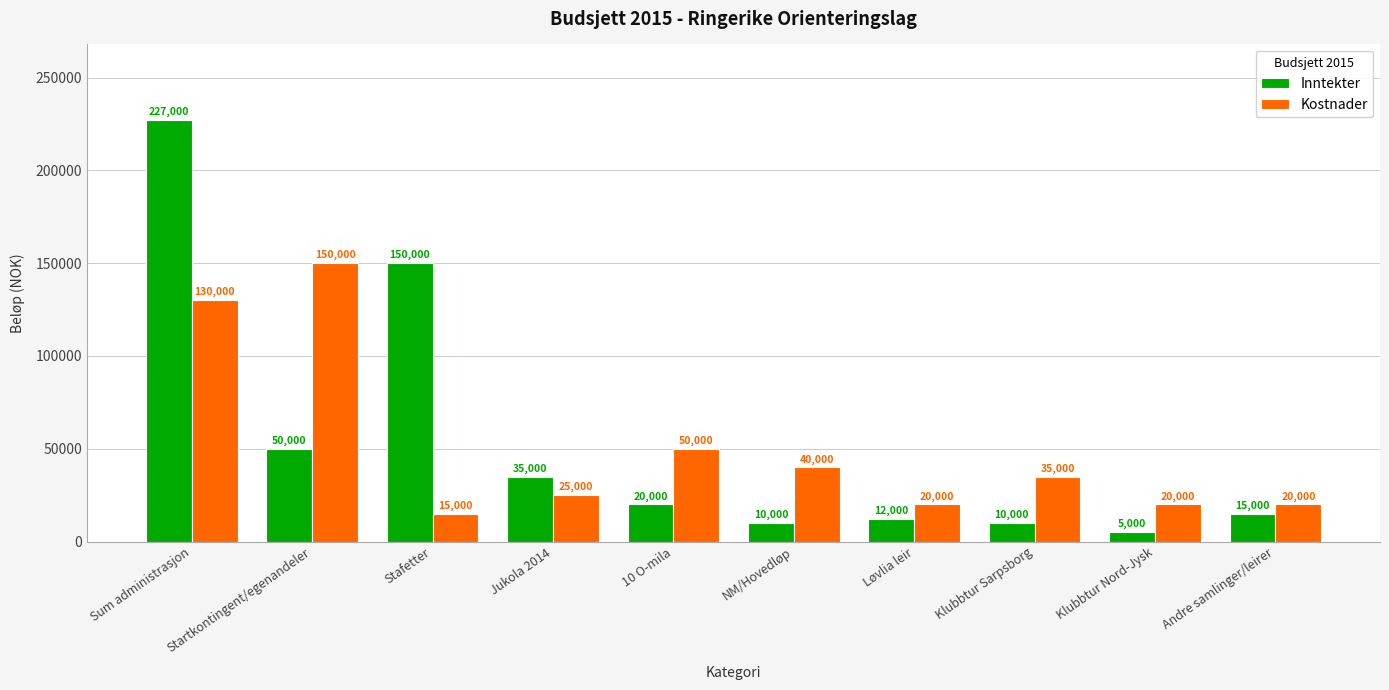

What is the difference between the Inntekter values at Klubbtur Sarpsborg and Løvlia leir?

2000